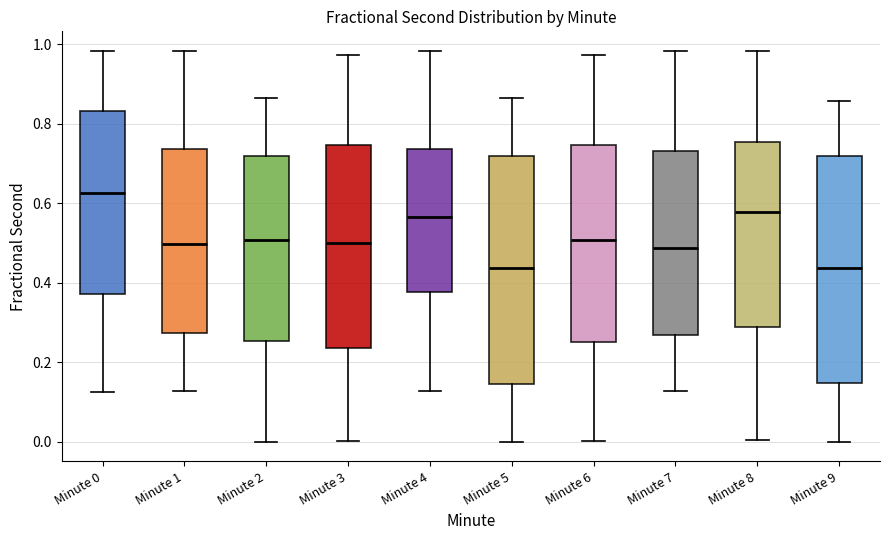

Reading left to right, transcribe this box plot: for each box, give where its median line is, the range the box spans, and where its two whiskers end, as read against the y-axis. The values are not printed on the chart, so give them approximately, as read against the axis.

Minute 0: median 0.62, box 0.38 to 0.84, whiskers 0.12 to 0.98
Minute 1: median 0.50, box 0.28 to 0.74, whiskers 0.12 to 0.98
Minute 2: median 0.50, box 0.26 to 0.72, whiskers 0.00 to 0.86
Minute 3: median 0.50, box 0.24 to 0.74, whiskers 0.00 to 0.98
Minute 4: median 0.56, box 0.38 to 0.74, whiskers 0.12 to 0.98
Minute 5: median 0.44, box 0.14 to 0.72, whiskers 0.00 to 0.86
Minute 6: median 0.50, box 0.26 to 0.74, whiskers 0.00 to 0.98
Minute 7: median 0.48, box 0.26 to 0.74, whiskers 0.12 to 0.98
Minute 8: median 0.58, box 0.28 to 0.76, whiskers 0.00 to 0.98
Minute 9: median 0.44, box 0.14 to 0.72, whiskers 0.00 to 0.86